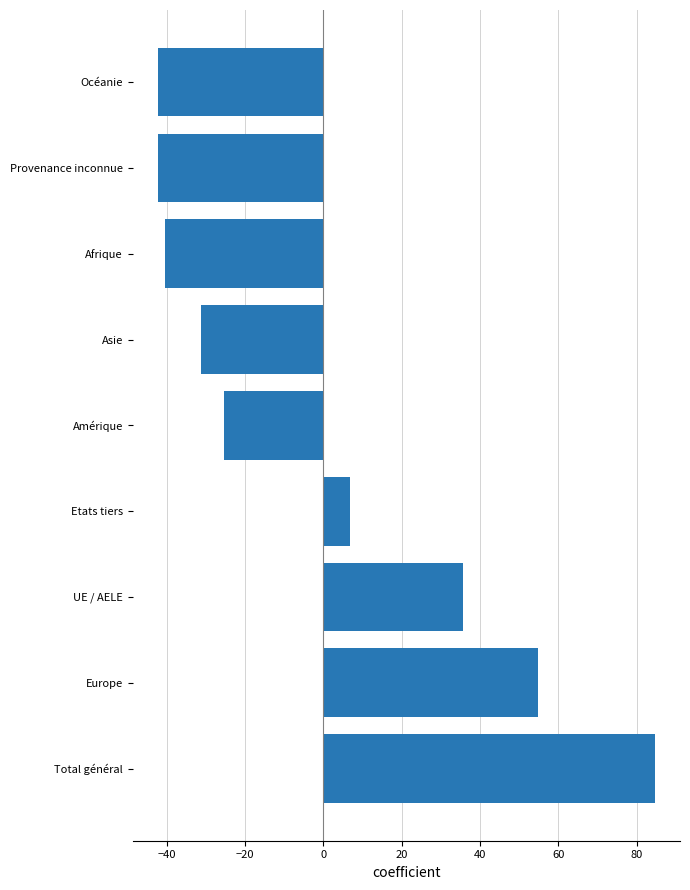

What value does the data have at Provenance inconnue?

-42.3